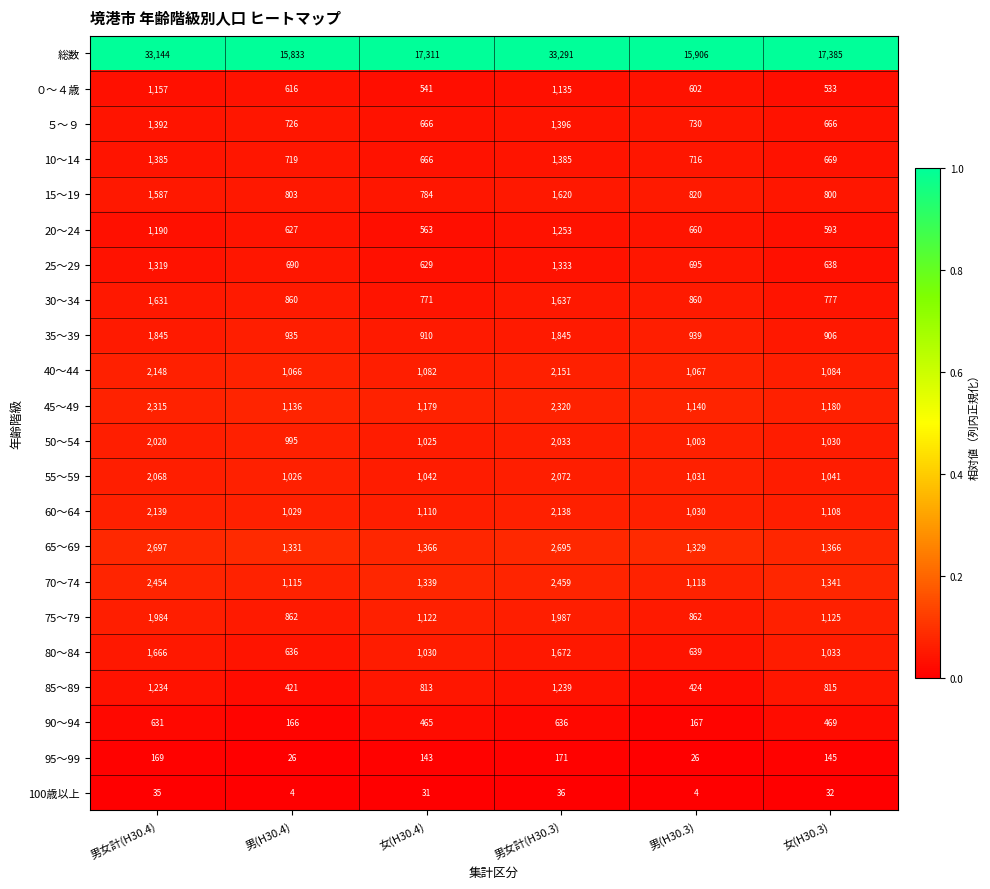

Which series changed the most between 男女計(H30.4) and 男(H30.4)?

総数